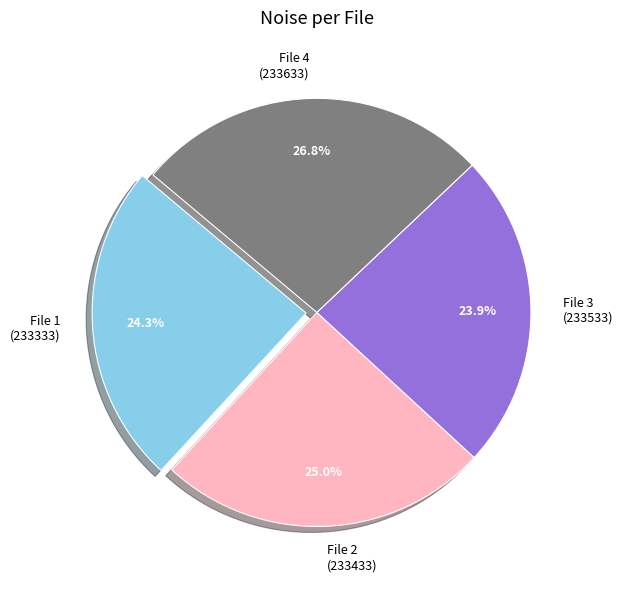

Count the number of slices in the pie.

4